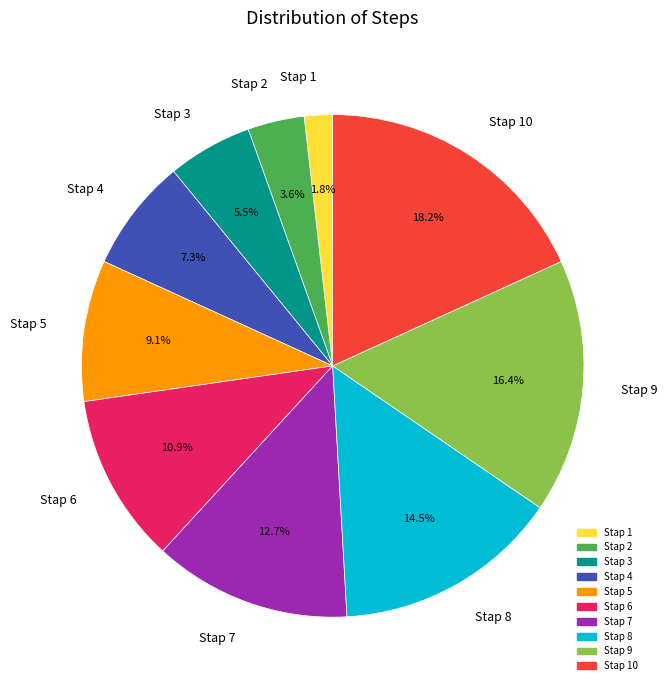

To the nearest percent, what is the average slice percentage?

10%